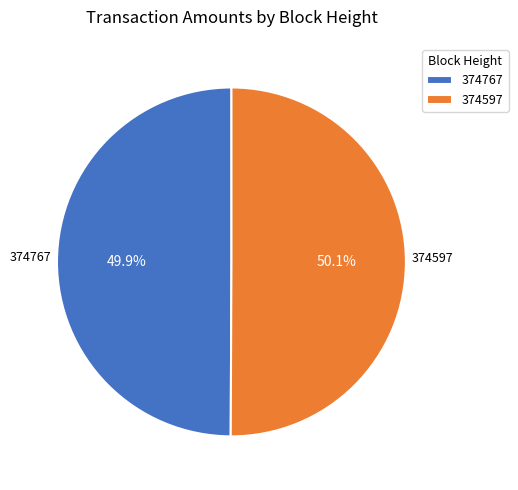

Is there any slice that represents more than half of the pie?

Yes